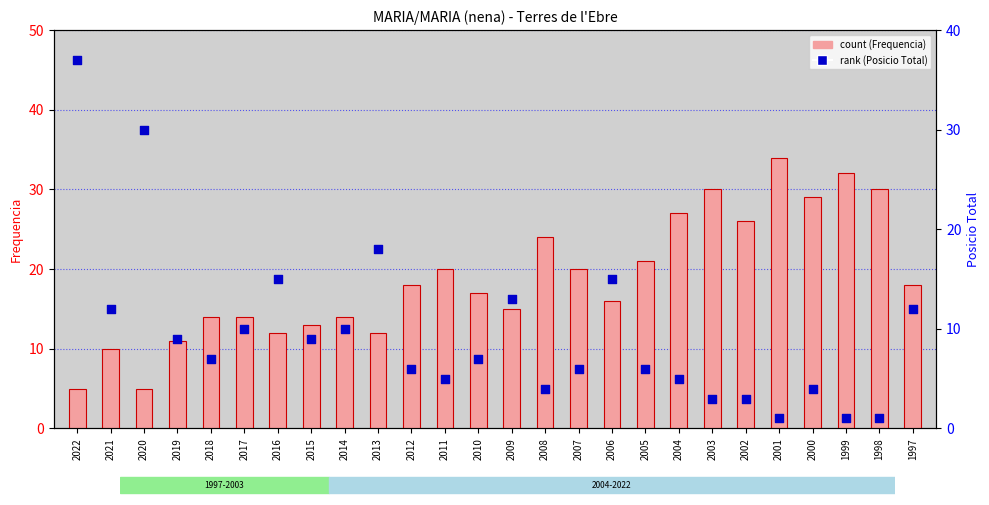

At which category is the sum across all series the highest?

2022